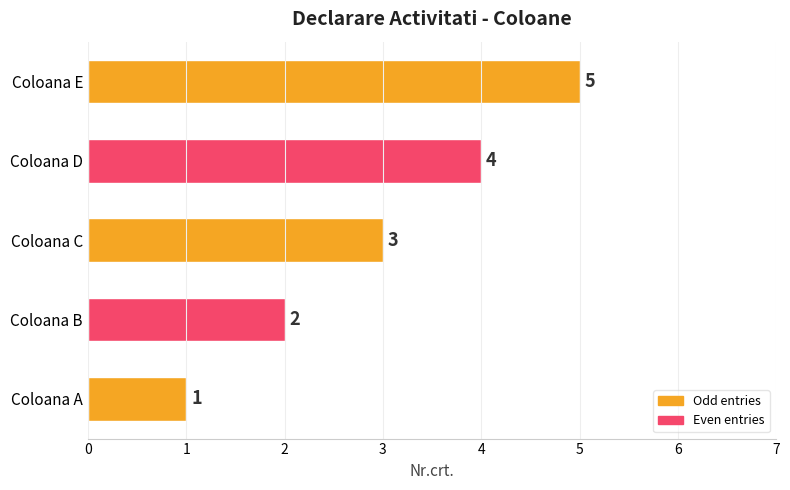

How many series are shown in this chart?

1